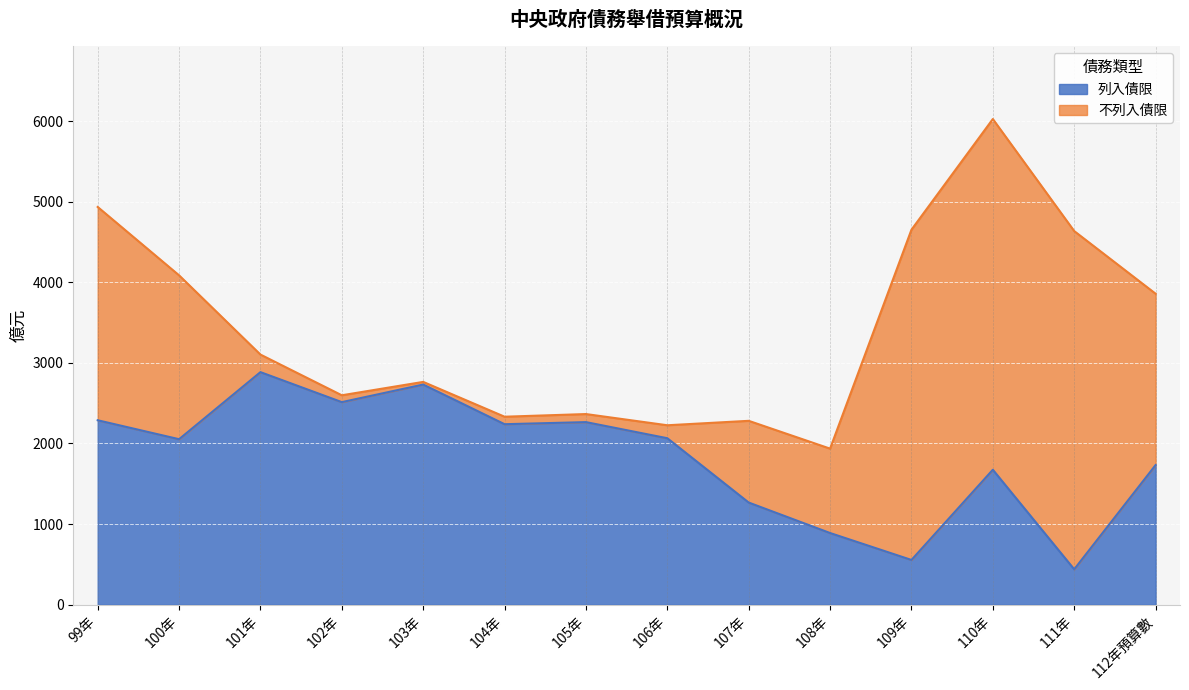

Between 110年 and 104年, which is larger?

104年